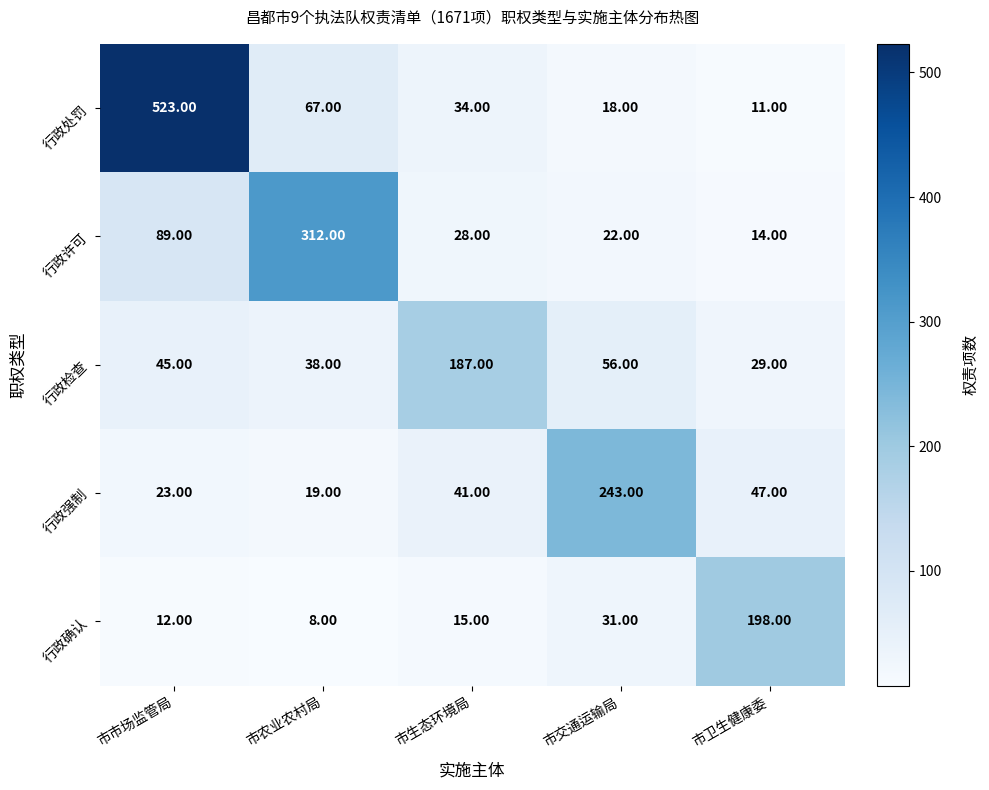

Which series has the widest spread of values?

行政处罚